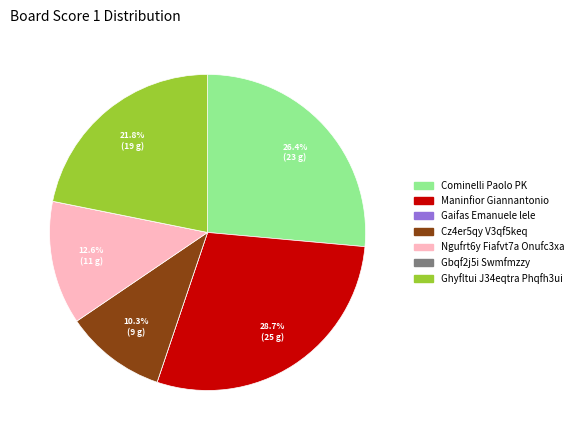

Is there any slice that represents more than half of the pie?

No